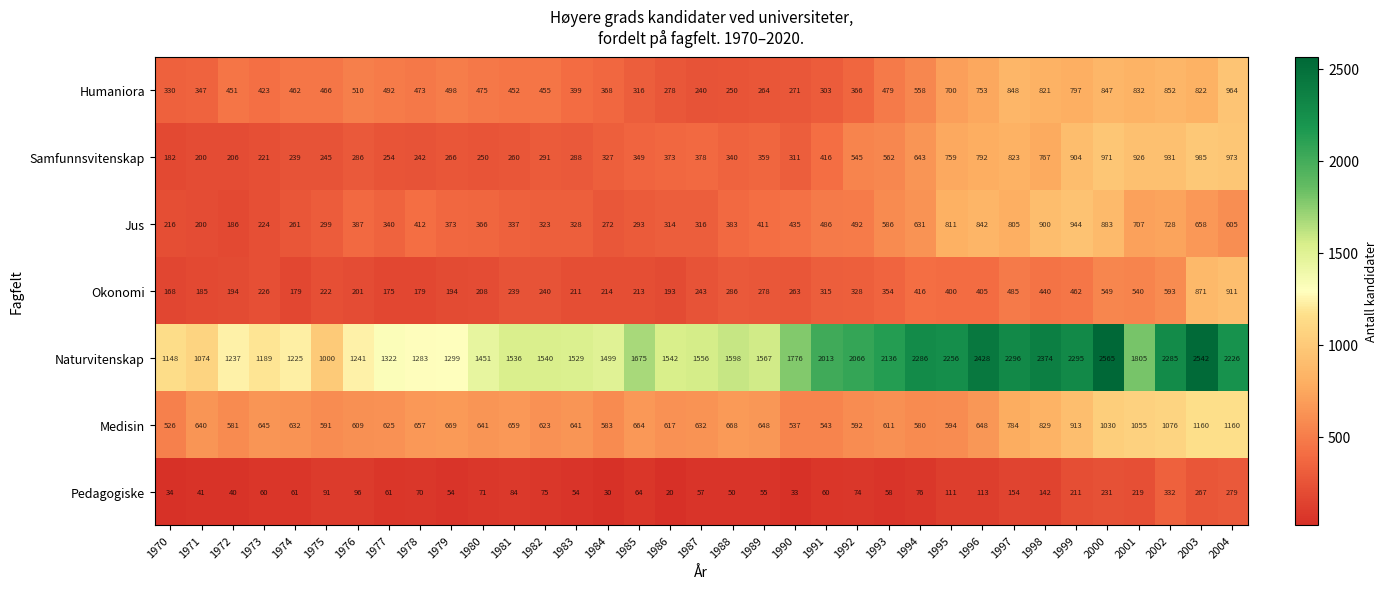

What is the difference between the second highest and minimum values in the Okonomi series?

703